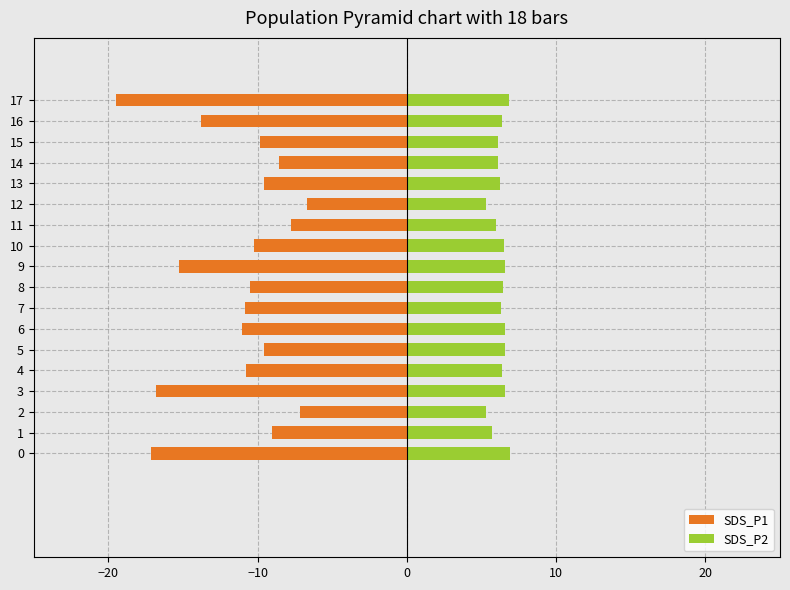

At 13, list the series in order from smallest to largest.

SDS_P1, SDS_P2